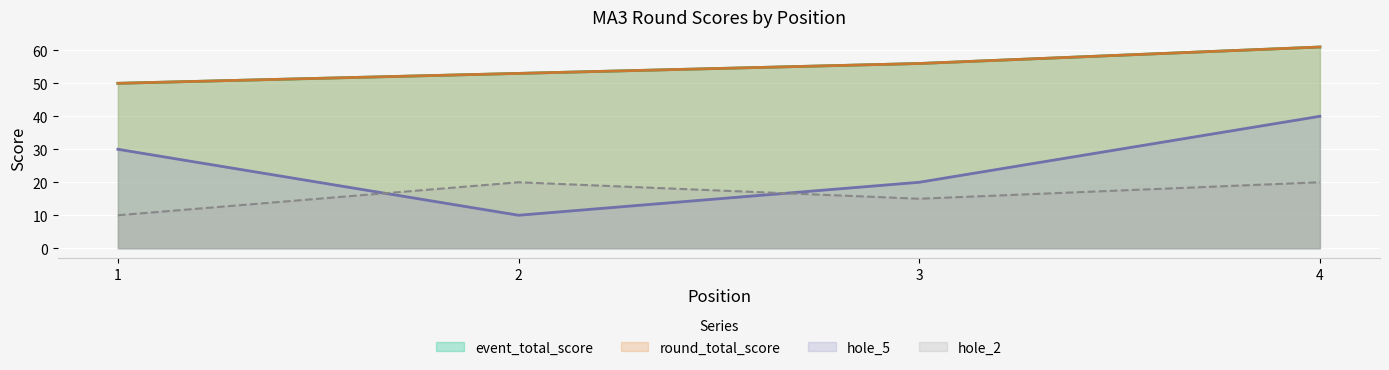

How many lines are shown in the chart?

4